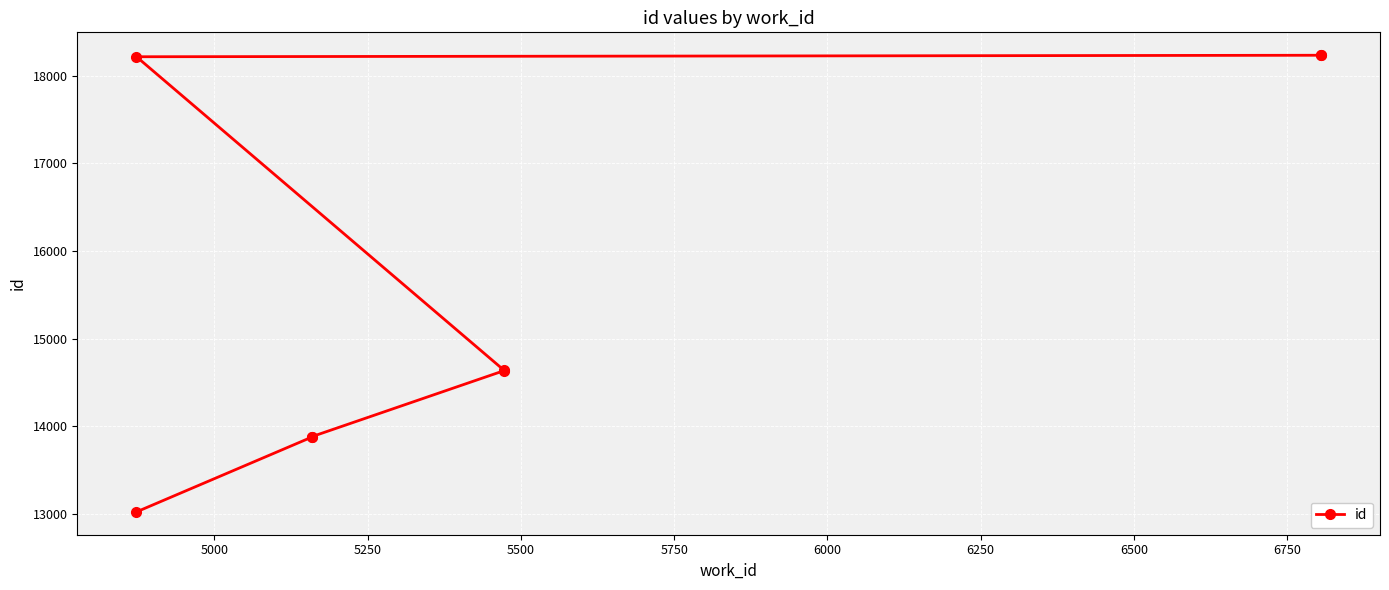

What is the change in value from 5250 to 6000?

+4334